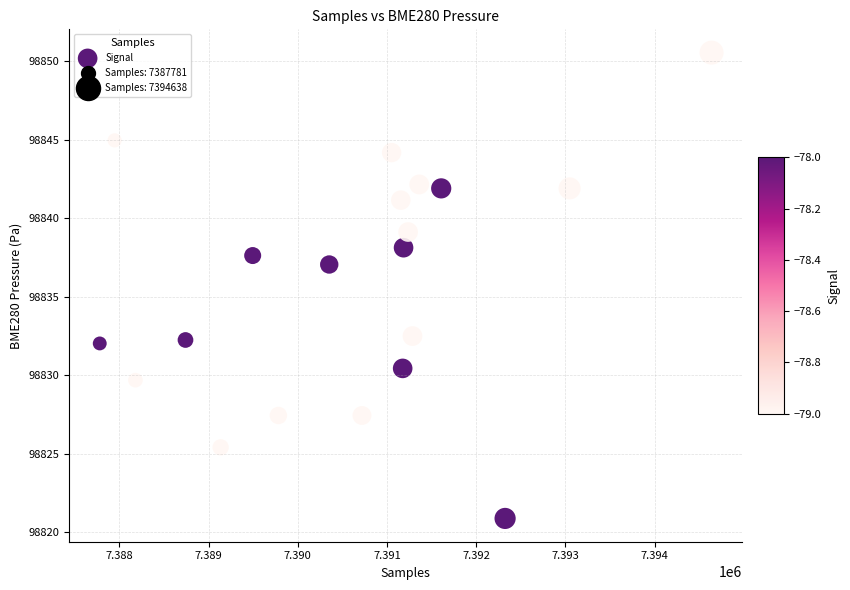

What Y value in the scatter plot is closest to 98835?

98837.1